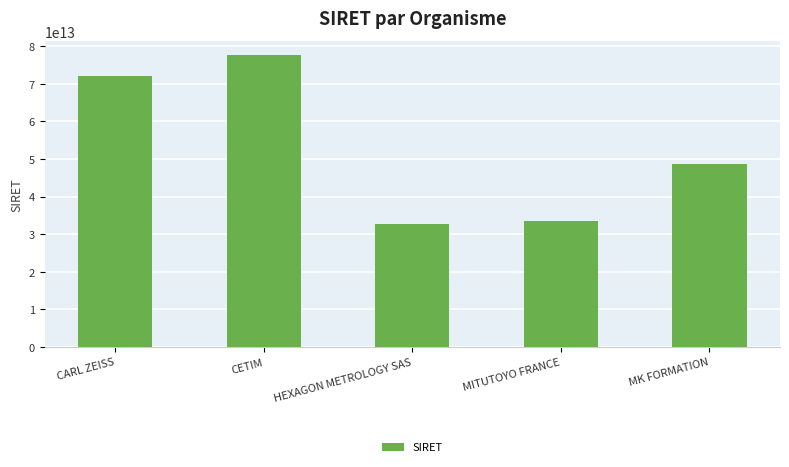

Which category has the highest value across all series?

CETIM